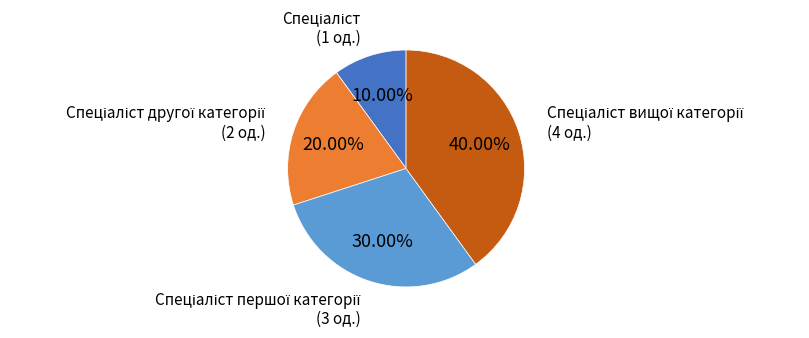

Count the number of slices in the pie.

4